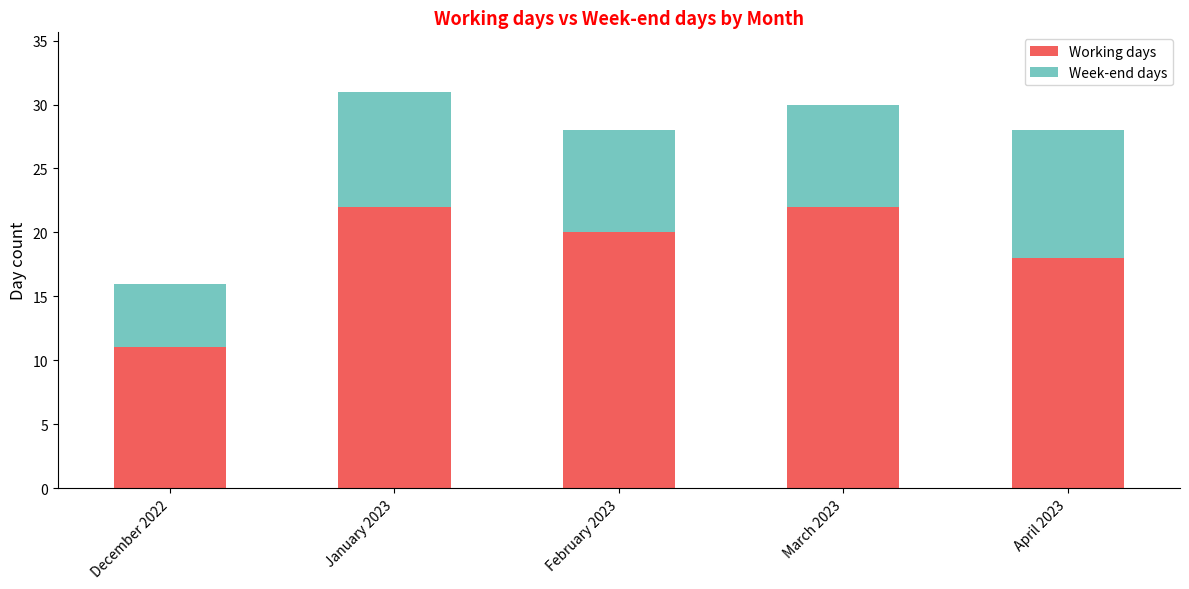

What is the sum of the Working days values at March 2023 and January 2023?

44